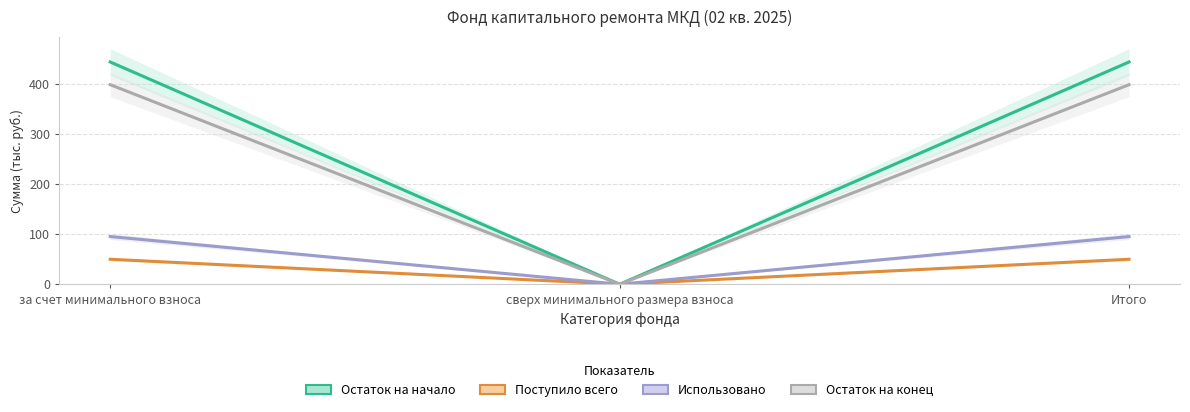

What is the label of the 3rd point from the right?

за счет минимального взноса